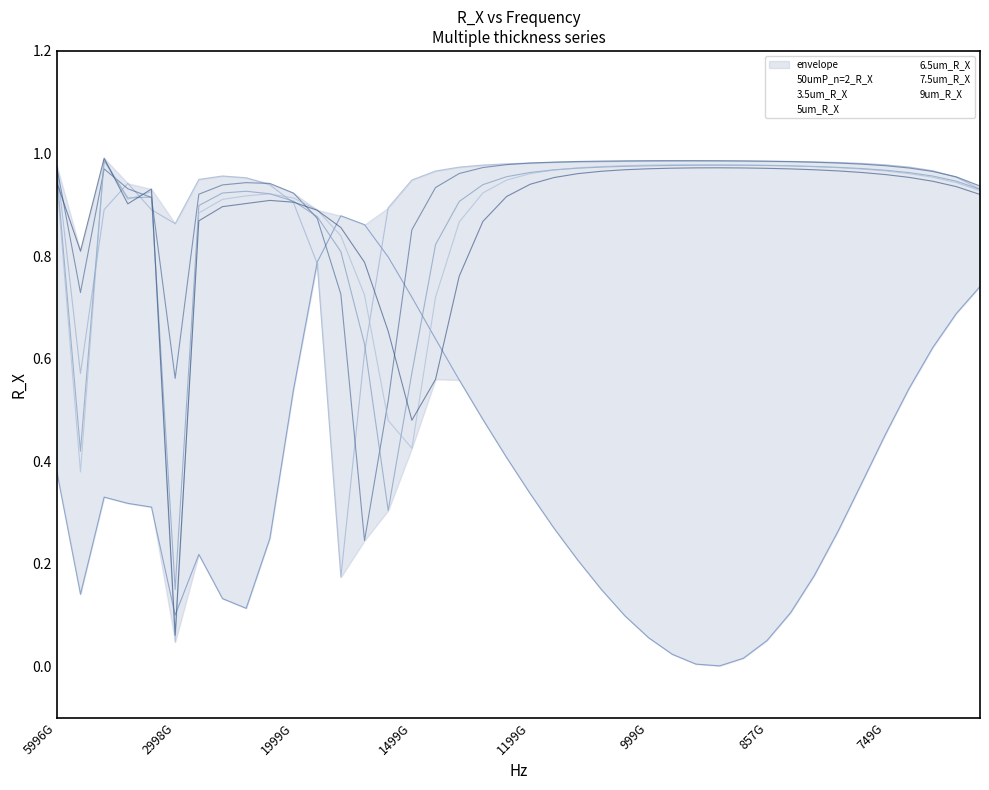

What are all the series names shown in the legend?

50umP_n=2_R_X, 3.5um_R_X, 5um_R_X, 6.5um_R_X, 7.5um_R_X, 9um_R_X